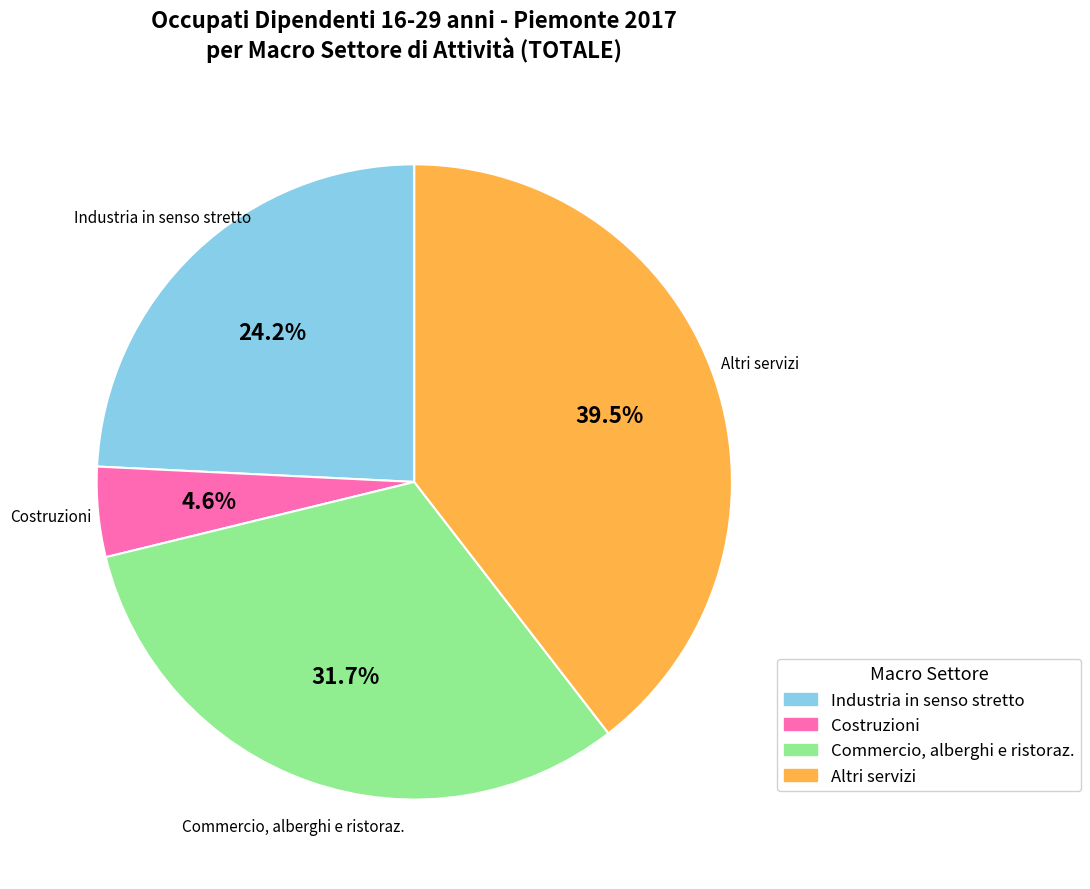

To the nearest percent, what is the difference between the Altri servizi and Costruzioni slice percentages?

35%